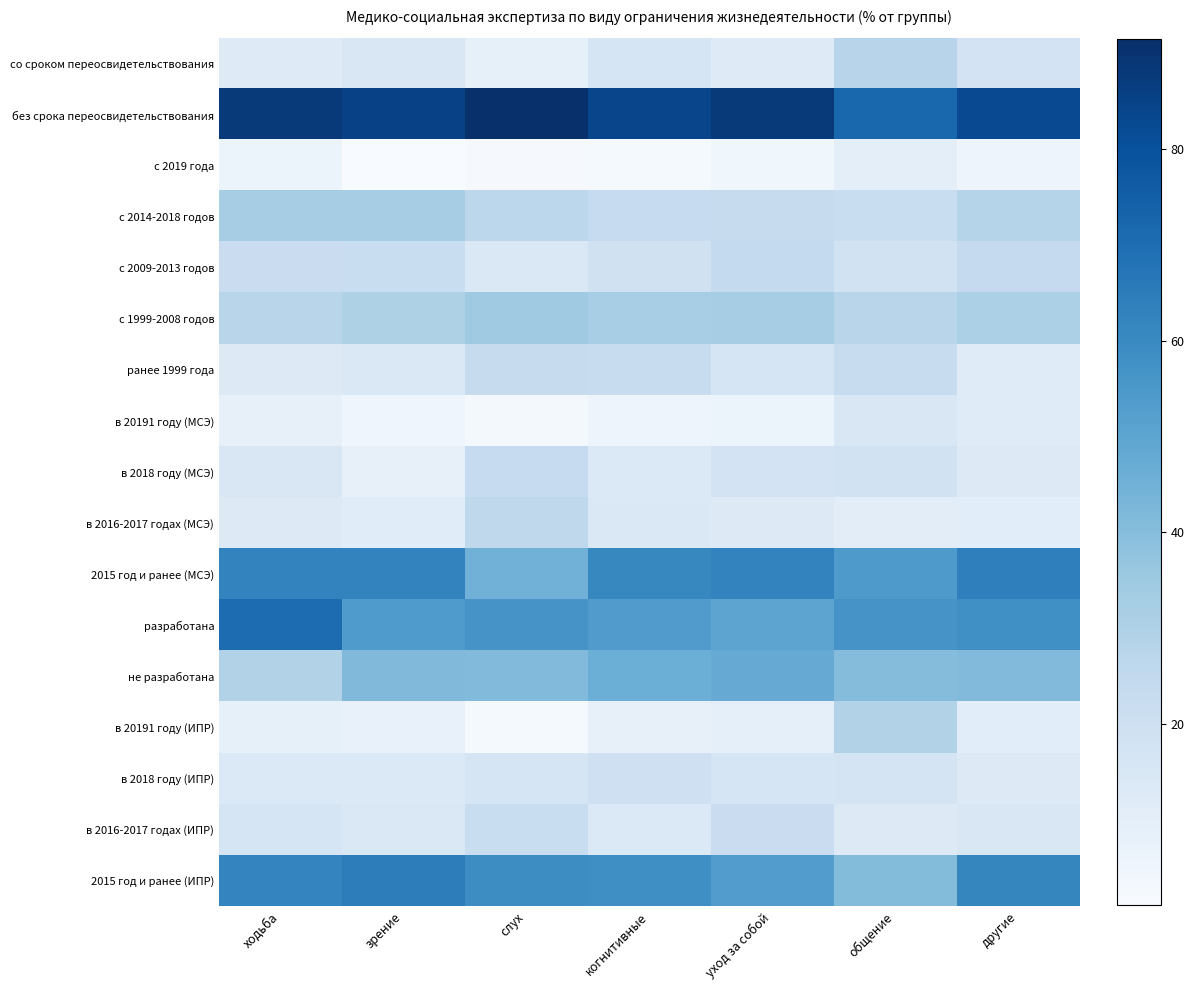

What is the greatest value displayed?

91.5